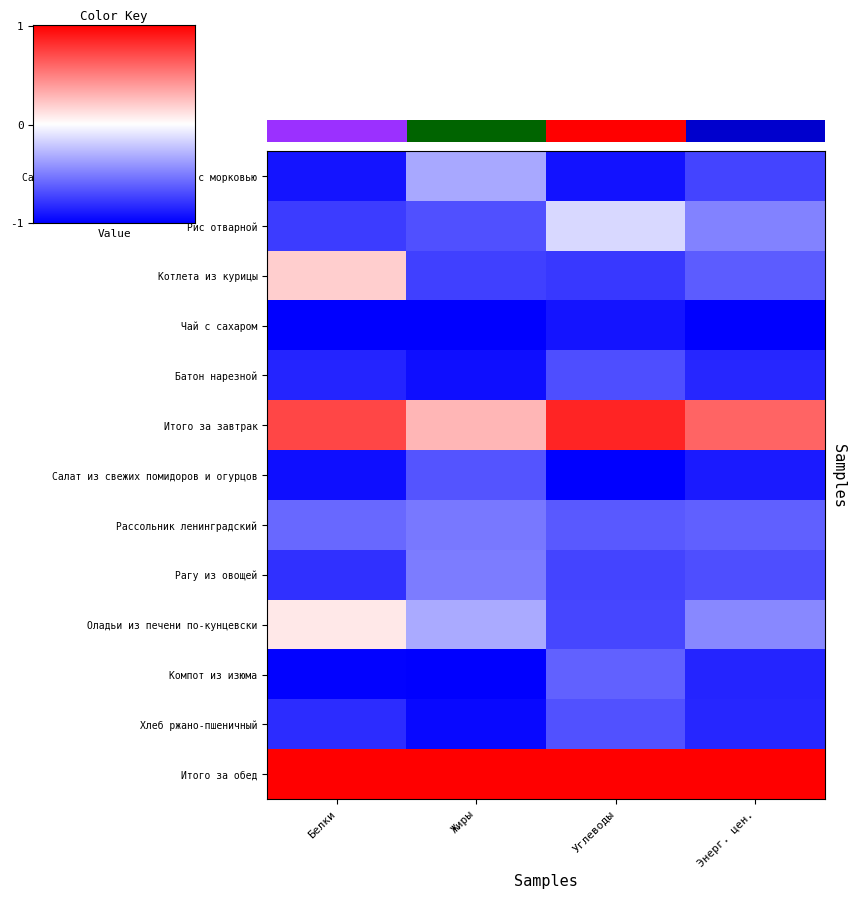

Reading left to right, what are all the values shown in this chart?

Салат из белокачанной капусты с морковью: Белки=-0.9	Жиры=-0.3	Углеводы=-0.9	Энерг. цен.=-0.7
Рис отварной: Белки=-0.8	Жиры=-0.7	Углеводы=-0.2	Энерг. цен.=-0.5
Котлета из курицы: Белки=0.2	Жиры=-0.7	Углеводы=-0.8	Энерг. цен.=-0.6
Чай с сахаром: Белки=-1.0	Жиры=-1.0	Углеводы=-0.9	Энерг. цен.=-1.0
Батон нарезной: Белки=-0.9	Жиры=-0.9	Углеводы=-0.7	Энерг. цен.=-0.9
Итого за завтрак: Белки=0.7	Жиры=0.3	Углеводы=0.9	Энерг. цен.=0.6
Салат из свежих помидоров и огурцов: Белки=-0.9	Жиры=-0.7	Углеводы=-1.0	Энерг. цен.=-0.9
Рассольник ленинградский: Белки=-0.6	Жиры=-0.5	Углеводы=-0.6	Энерг. цен.=-0.6
Рагу из овощей: Белки=-0.8	Жиры=-0.5	Углеводы=-0.7	Энерг. цен.=-0.7
Оладьи из печени по-кунцевски: Белки=0.1	Жиры=-0.3	Углеводы=-0.7	Энерг. цен.=-0.5
Компот из изюма: Белки=-1.0	Жиры=-1.0	Углеводы=-0.6	Энерг. цен.=-0.9
Хлеб ржано-пшеничный: Белки=-0.8	Жиры=-1.0	Углеводы=-0.7	Энерг. цен.=-0.9
Итого за обед: Белки=1.0	Жиры=1.0	Углеводы=1.0	Энерг. цен.=1.0